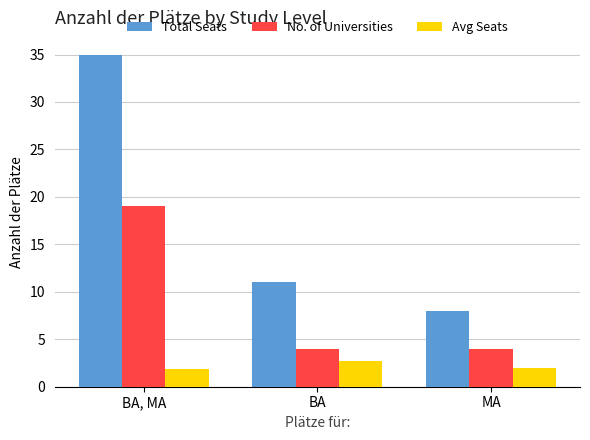

What is the smallest value displayed?

1.8